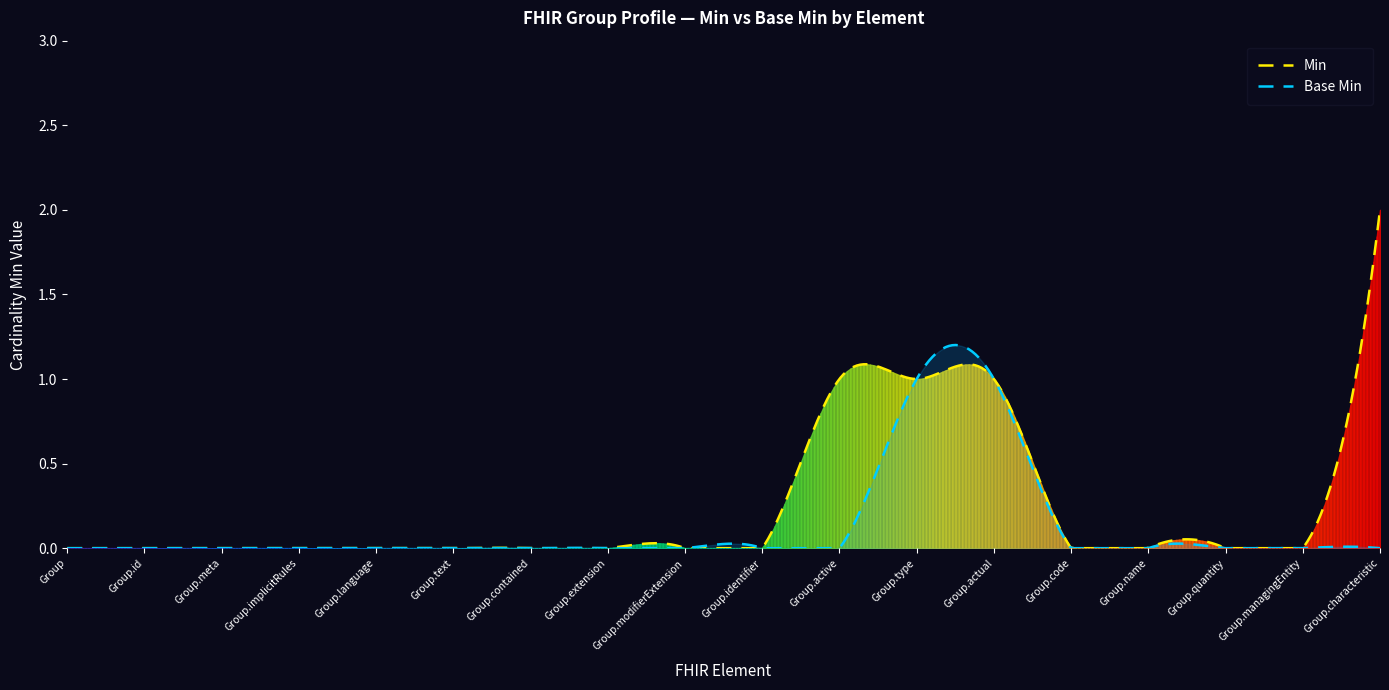

Does the chart display data point markers on the line(s)?

No